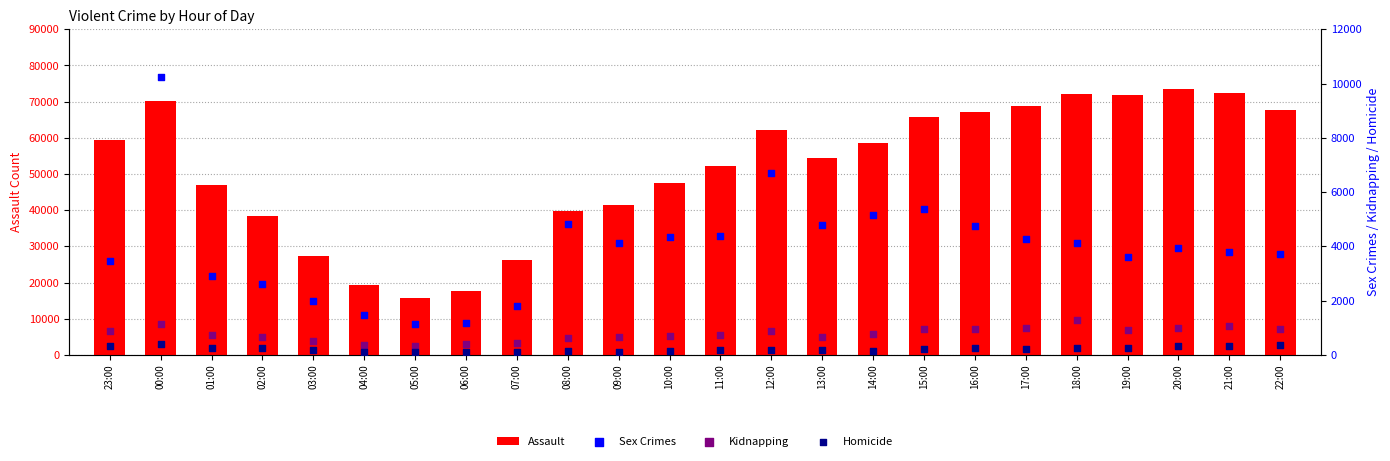

Which series has the largest total across all categories?

Assault